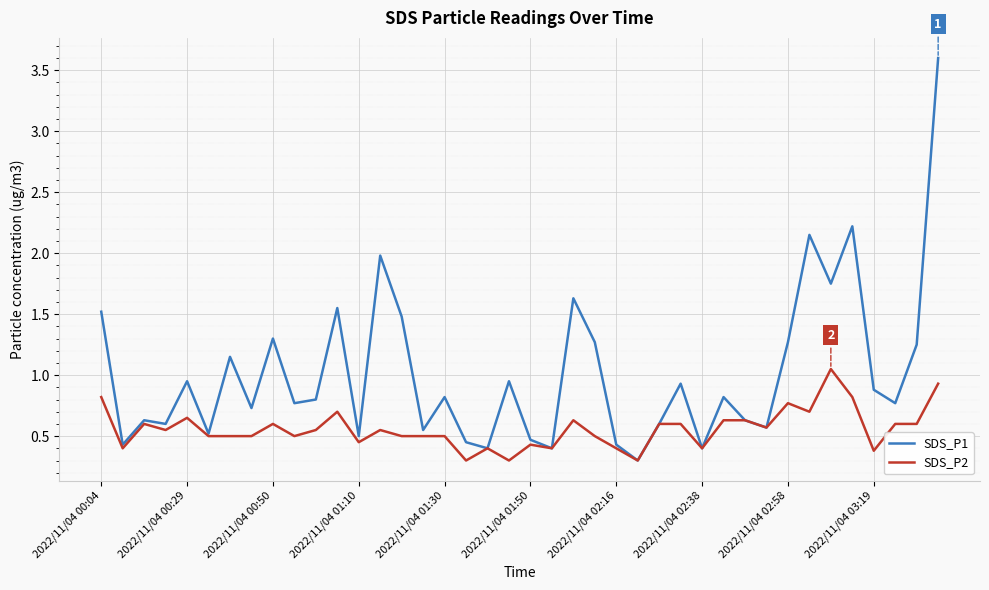

What are all the series names shown in the legend?

SDS_P1, SDS_P2